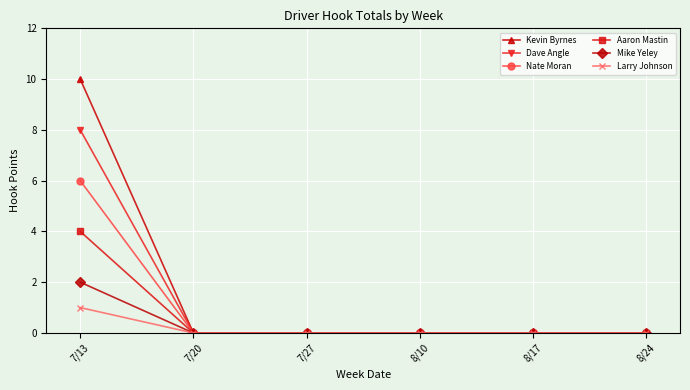

List the series in order of their peak value, lowest first.

Larry Johnson, Mike Yeley, Aaron Mastin, Nate Moran, Dave Angle, Kevin Byrnes